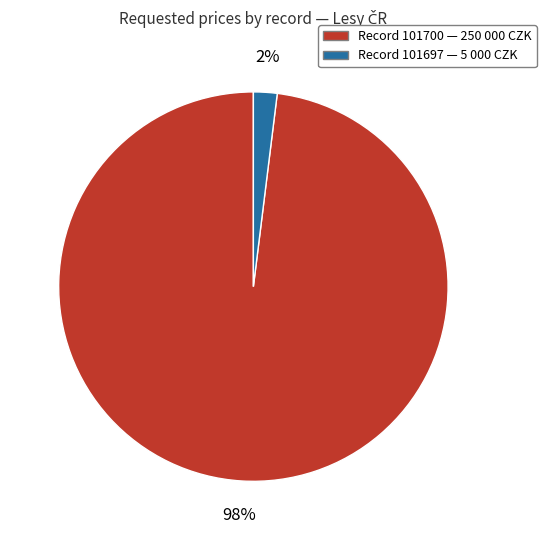

To the nearest percent, what is the average slice percentage?

50%